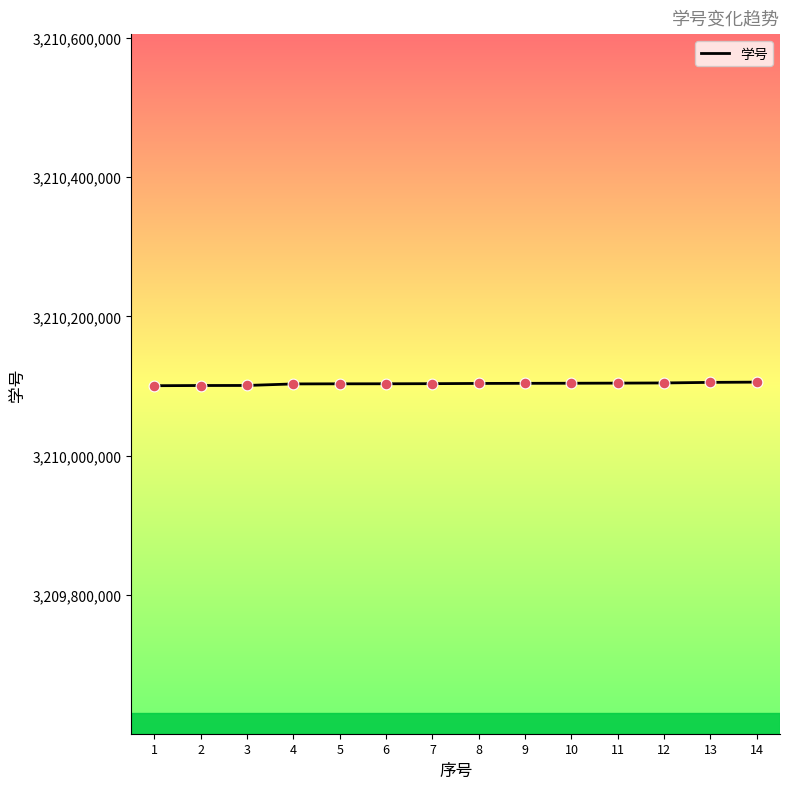

What is the change in value from 2 to 7?

+2647